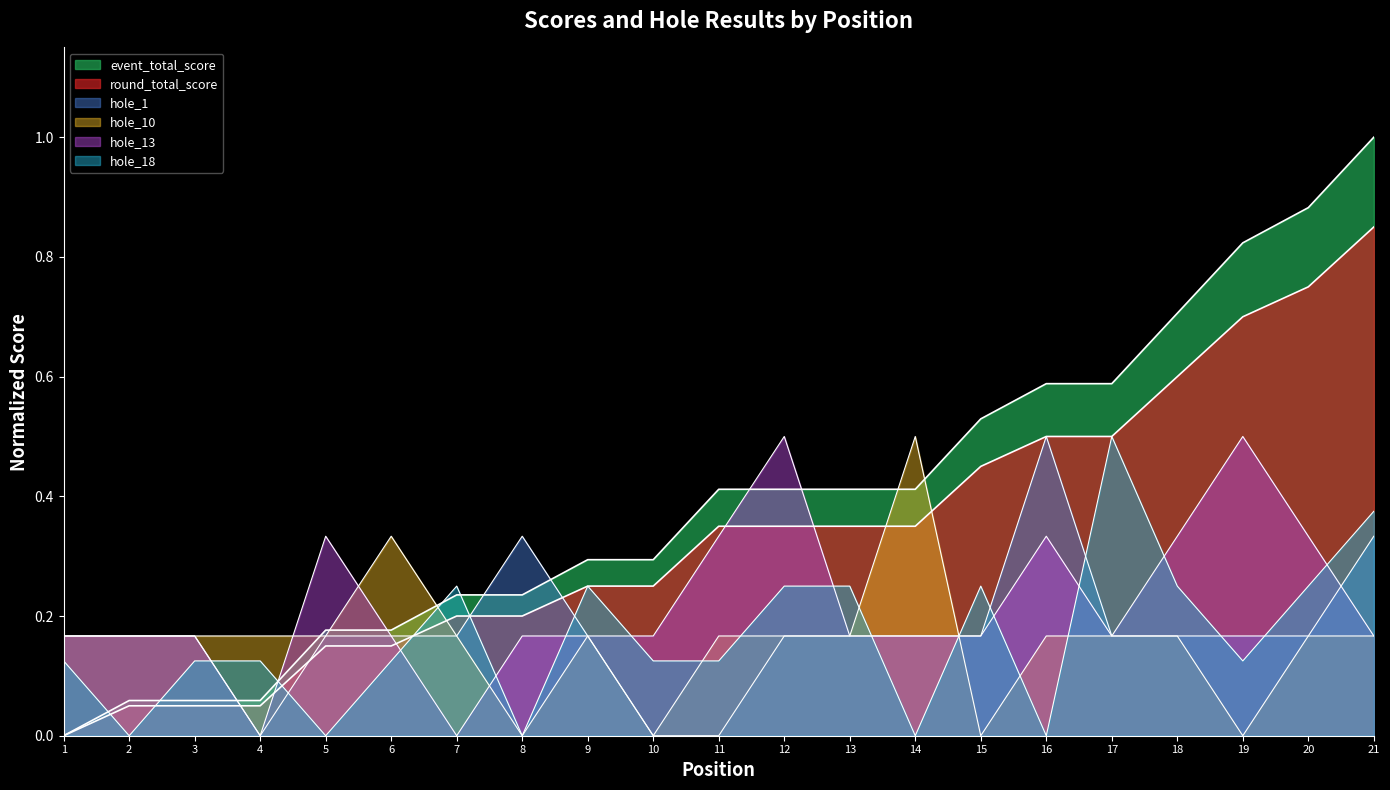

What is the sum of all hole_1 values?

3.7